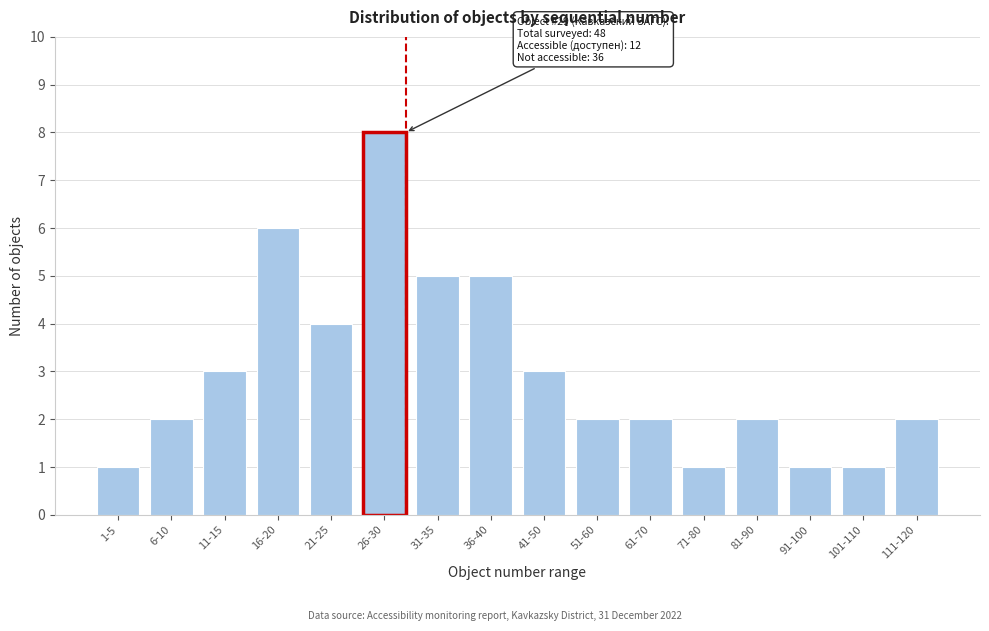

Reading left to right, transcribe all the data shown in this chart.

1	2	3	6	4	8	5	5	3	2	2	1	2	1	1	2